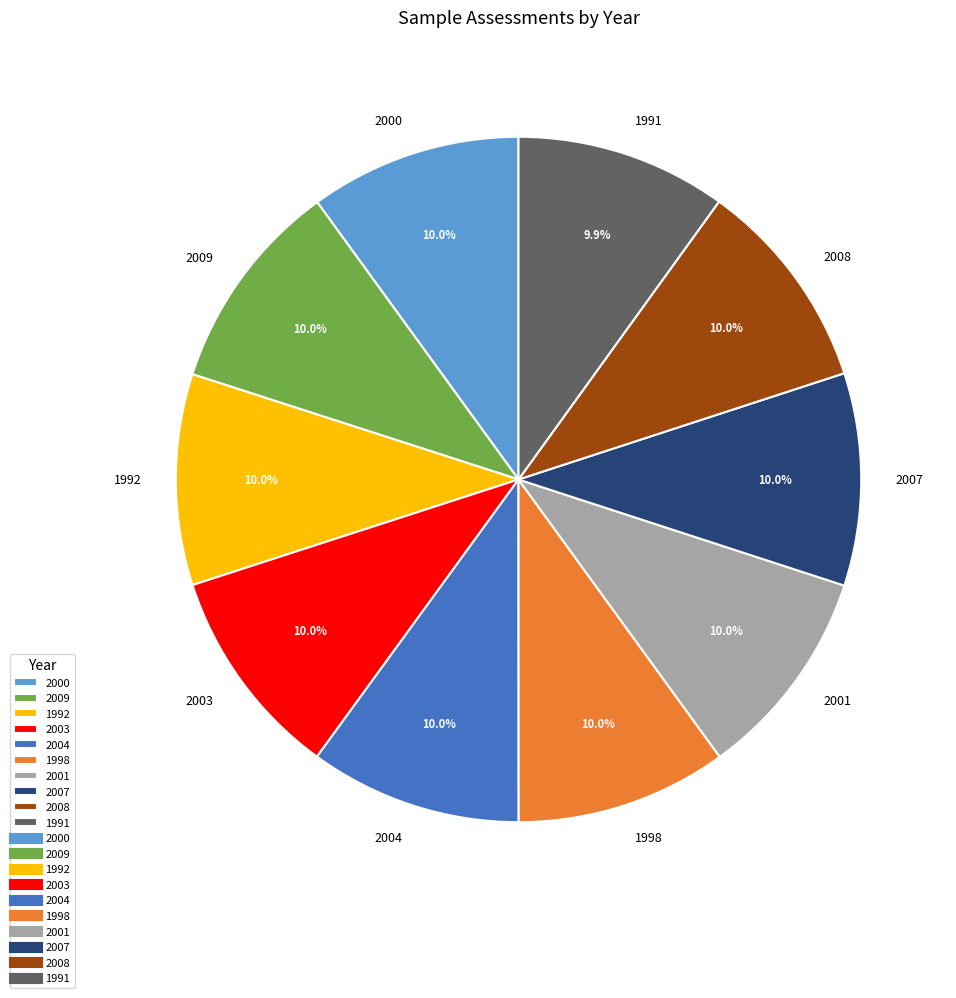

What is the total percentage of 2009 and 2000?

20.0%